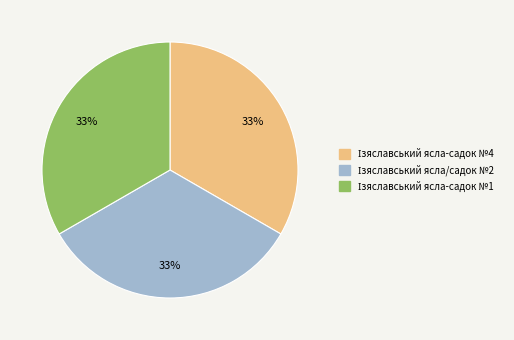

To the nearest percent, what is the average slice percentage?

33%